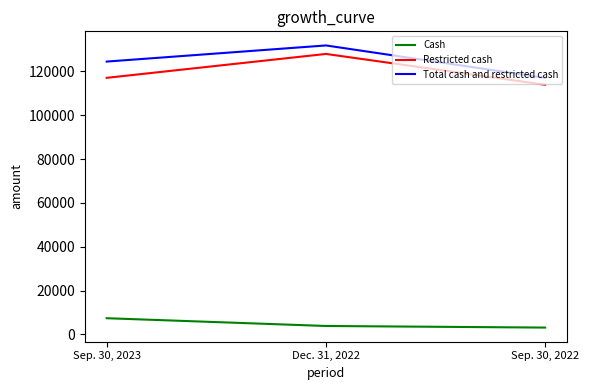

Reading right to left, what are all the values shown in this chart?

Cash: Sep. 30, 2022=3140	Dec. 31, 2022=3873	Sep. 30, 2023=7413
Restricted cash: Sep. 30, 2022=113865	Dec. 31, 2022=127926	Sep. 30, 2023=117029
Total cash and restricted cash: Sep. 30, 2022=117005	Dec. 31, 2022=131799	Sep. 30, 2023=124442